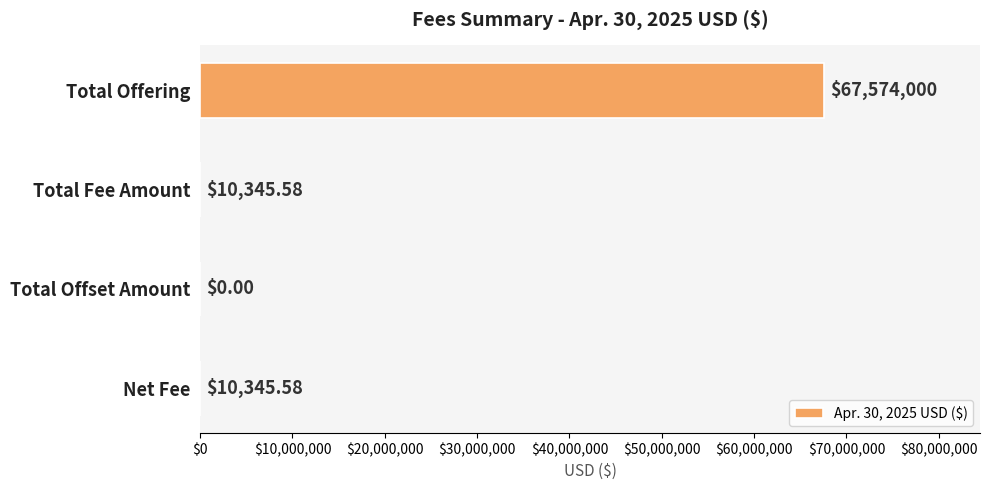

Which has a higher value, Total Offering or Net Fee?

Total Offering